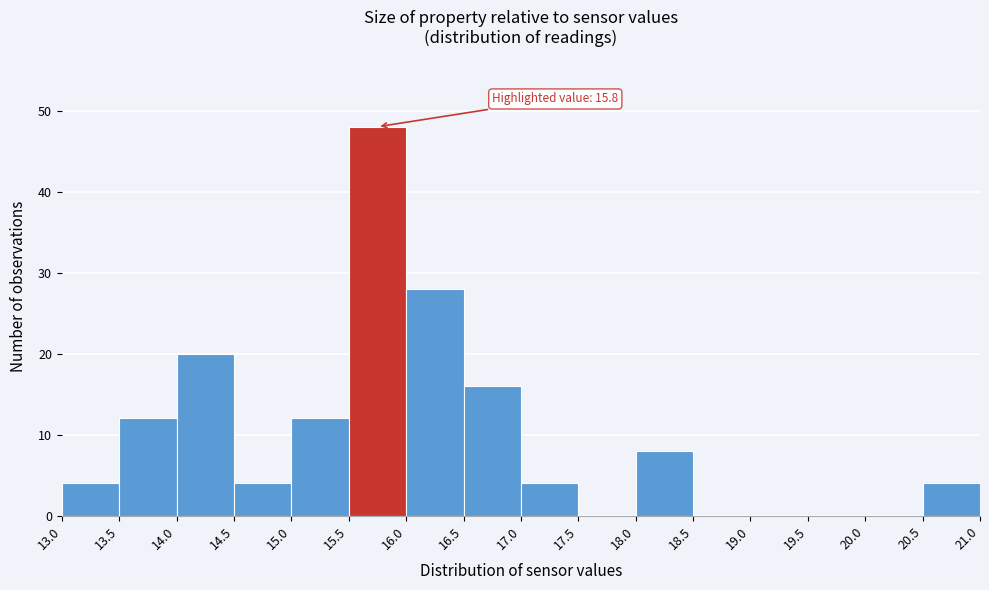

Over which range of the x-axis is the bar tallest?

15.5 to 16.0